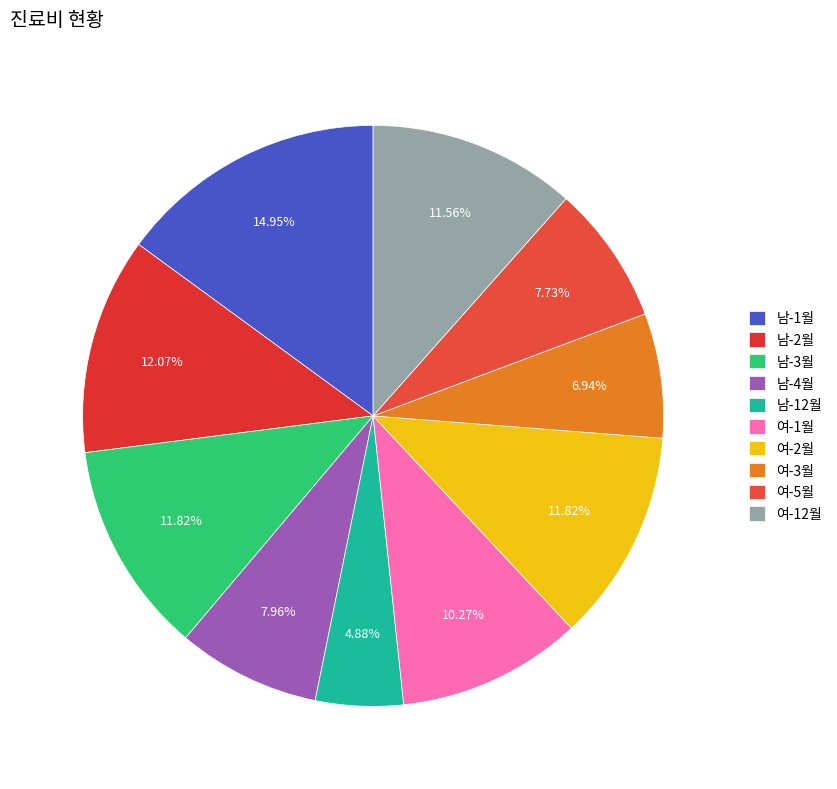

How many segments does this pie chart have?

10